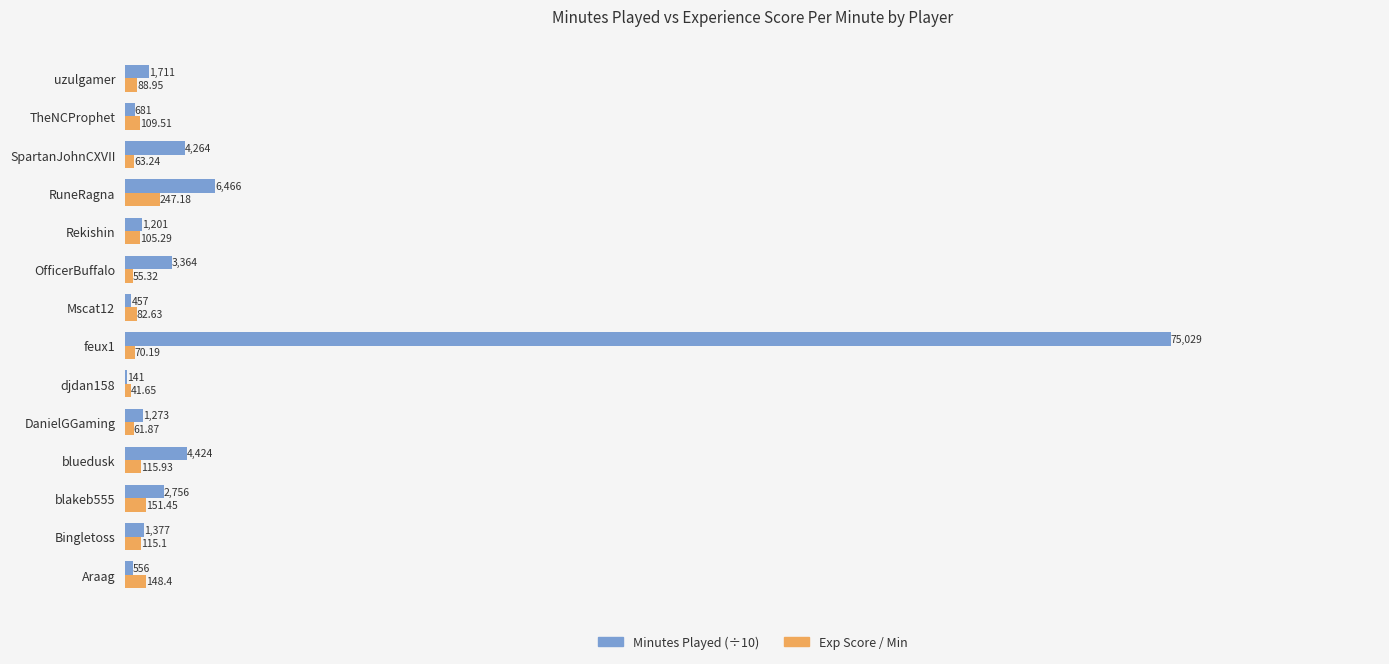

Which series has the largest total across all categories?

Minutes Played (÷10)